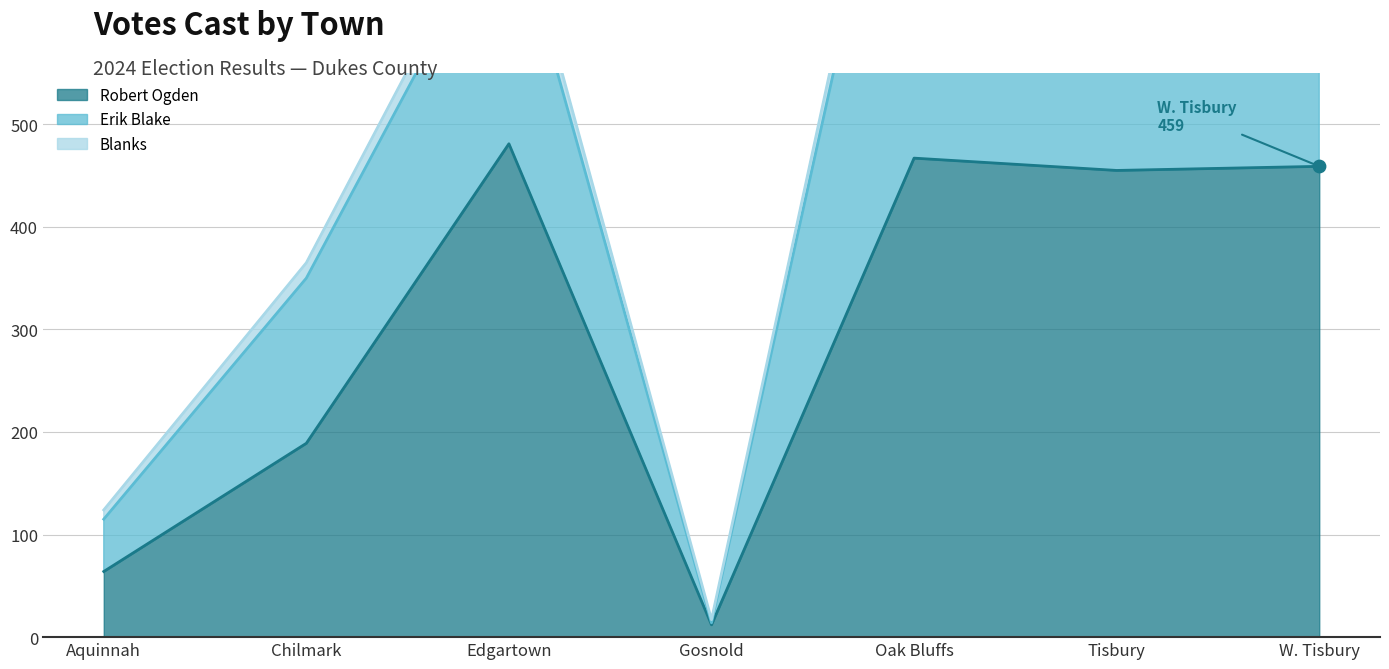

True or false: Robert Ogden has a value of 189 at Chilmark.

True